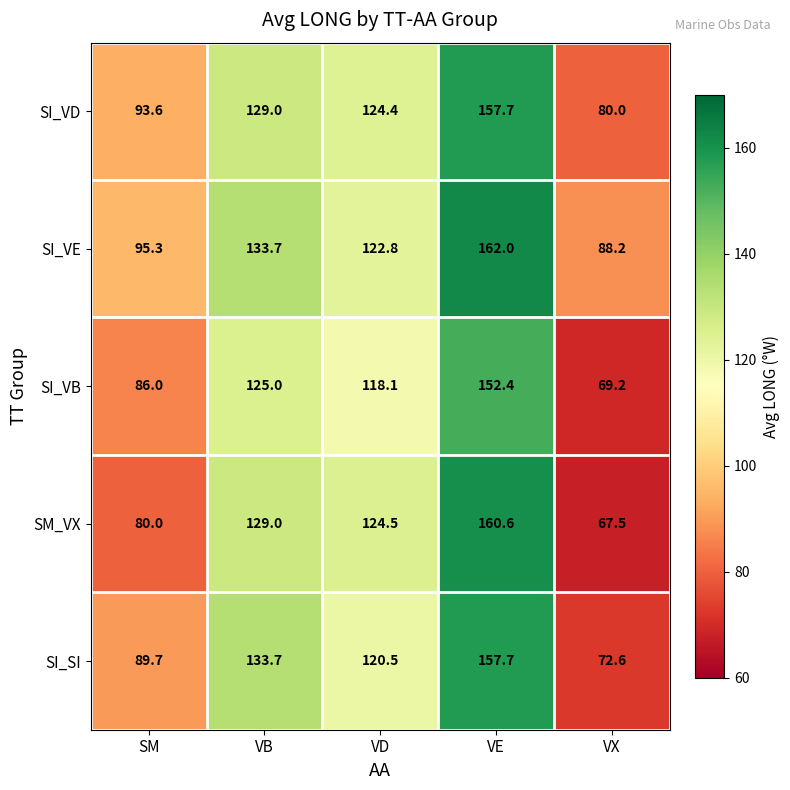

Count the number of categories in the chart.

5